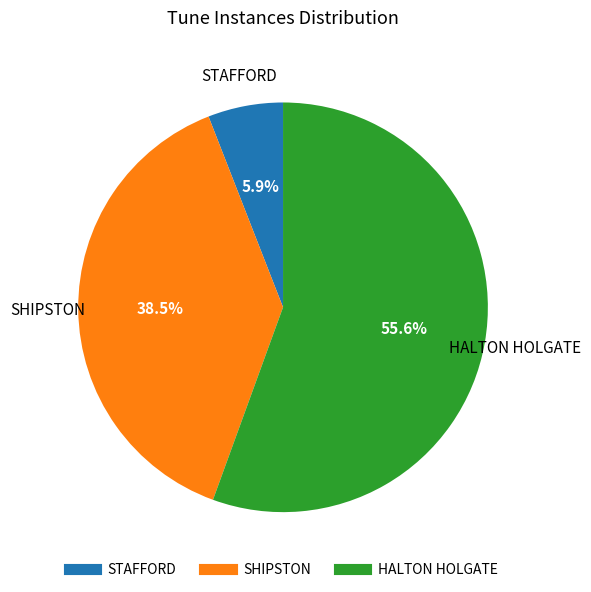

Does SHIPSTON represent more than half of the total?

No